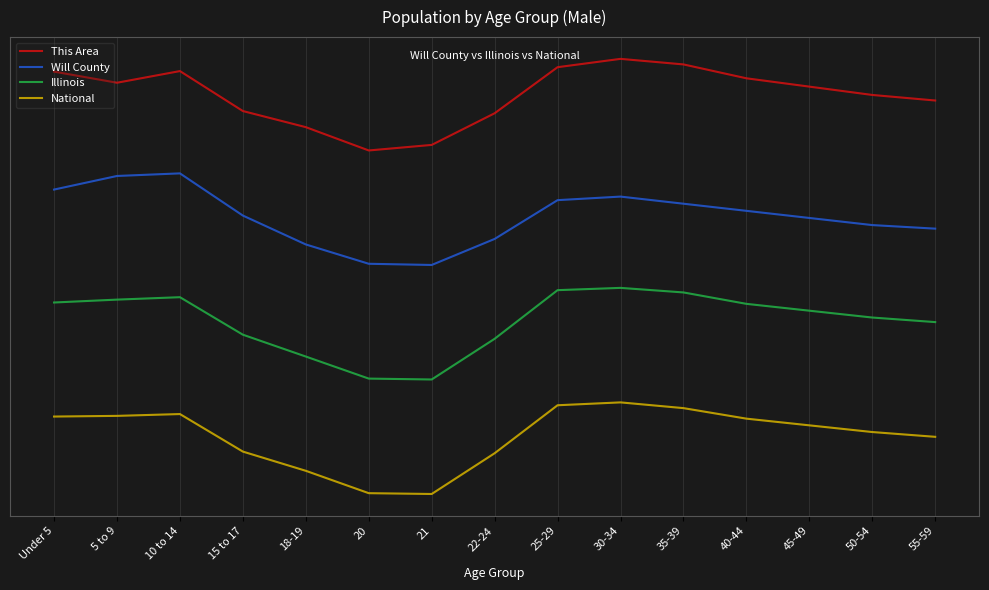

True or false: Illinois has more than 0 points higher than both neighbors.

True